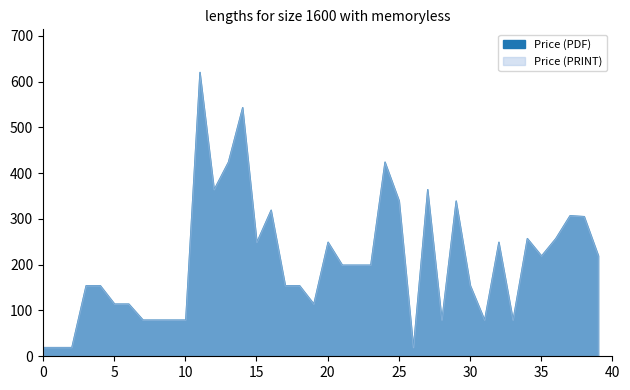

What is the maximum value for Price (PDF)?

621